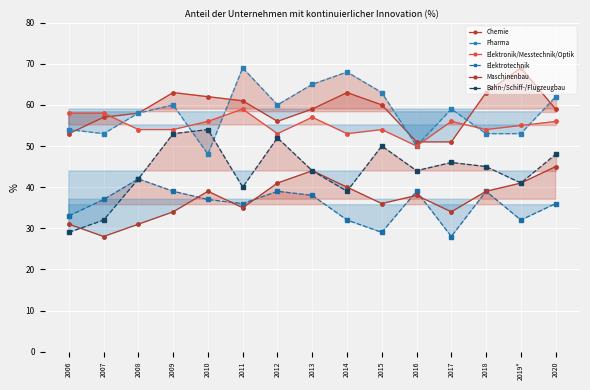

Which series changed the most between 2007 and 2018?

Bahn-/Schiff-/Flugzeugbau